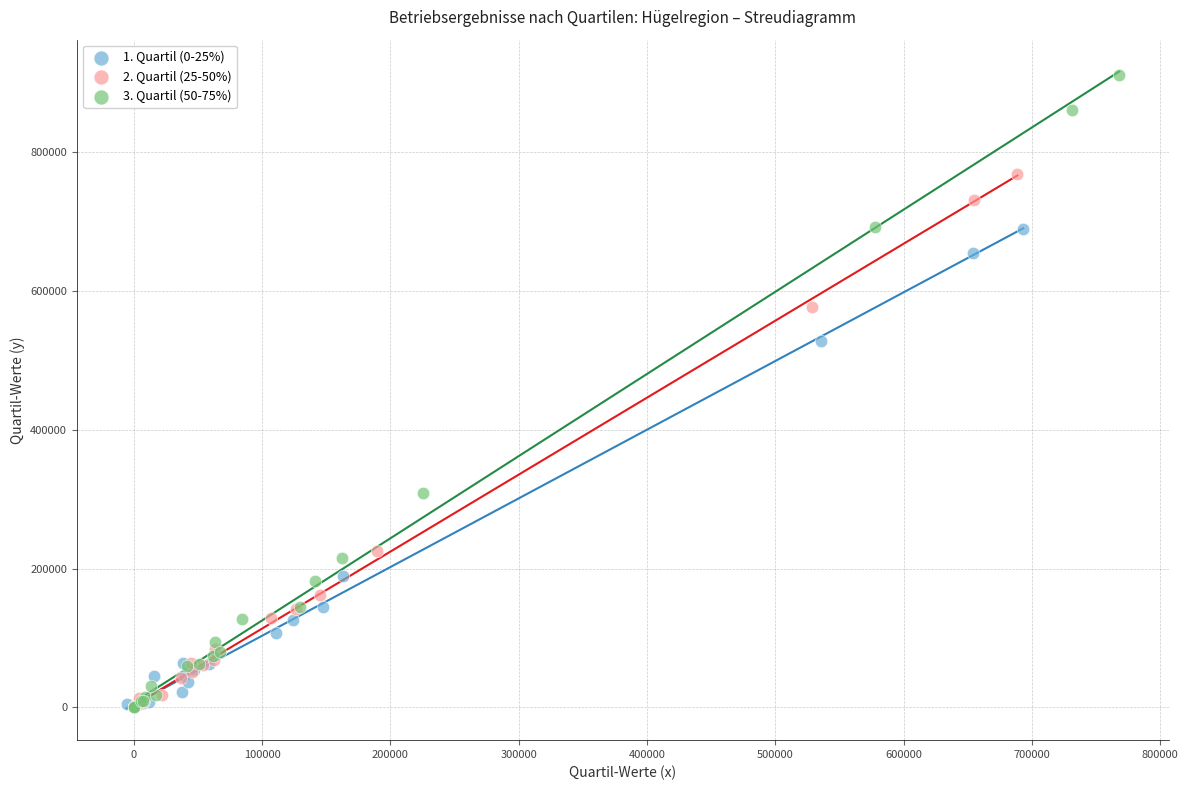

Which series contains the highest Y value?

3. Quartil (50-75%)